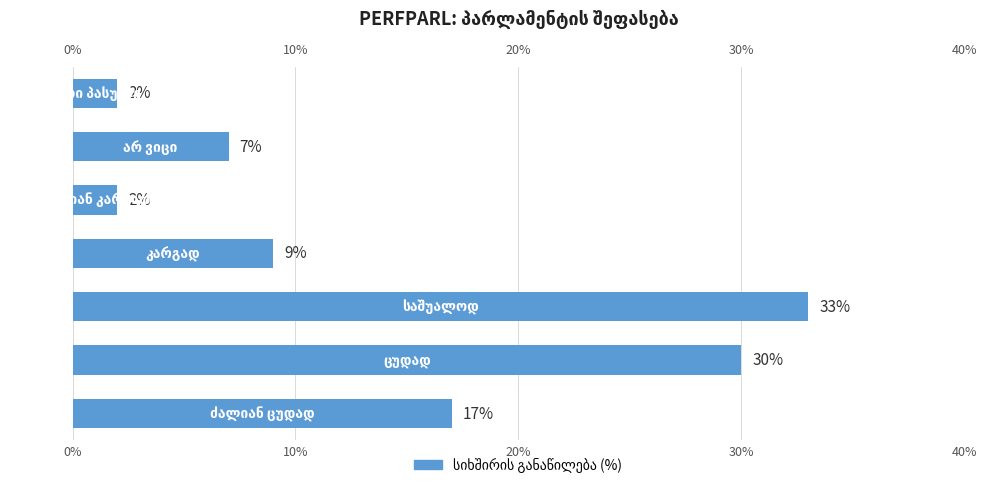

What is the smallest value displayed?

2